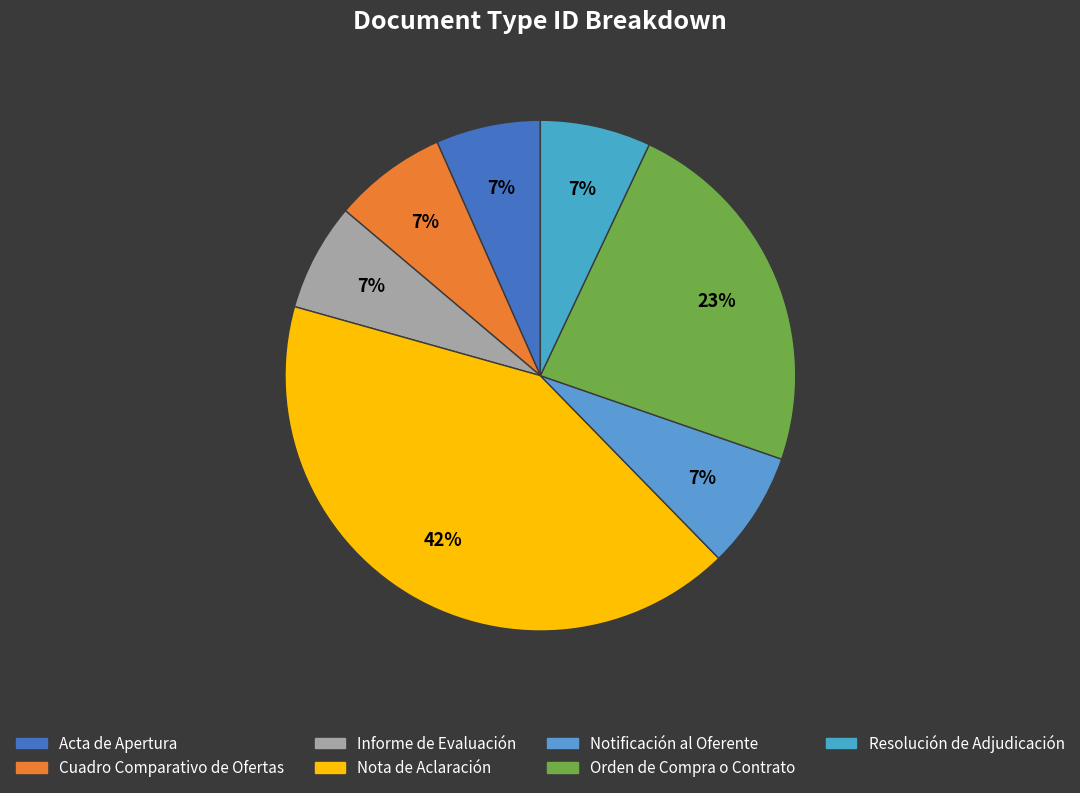

Count the number of slices in the pie.

7